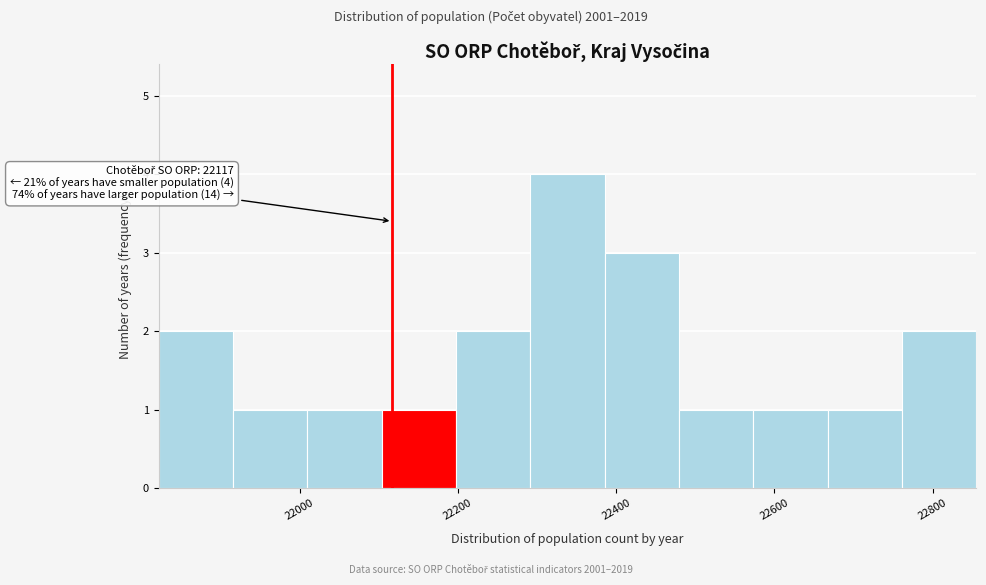

Which range on the x-axis has the tallest bar?

22300 to 22380